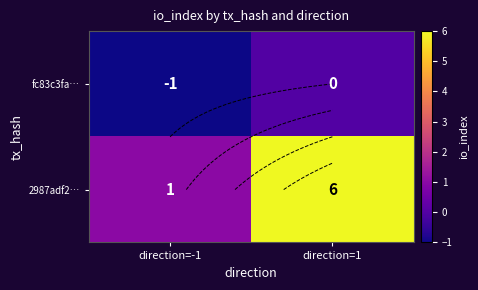

At which label is 2987adf2… closest to 3?

direction=-1